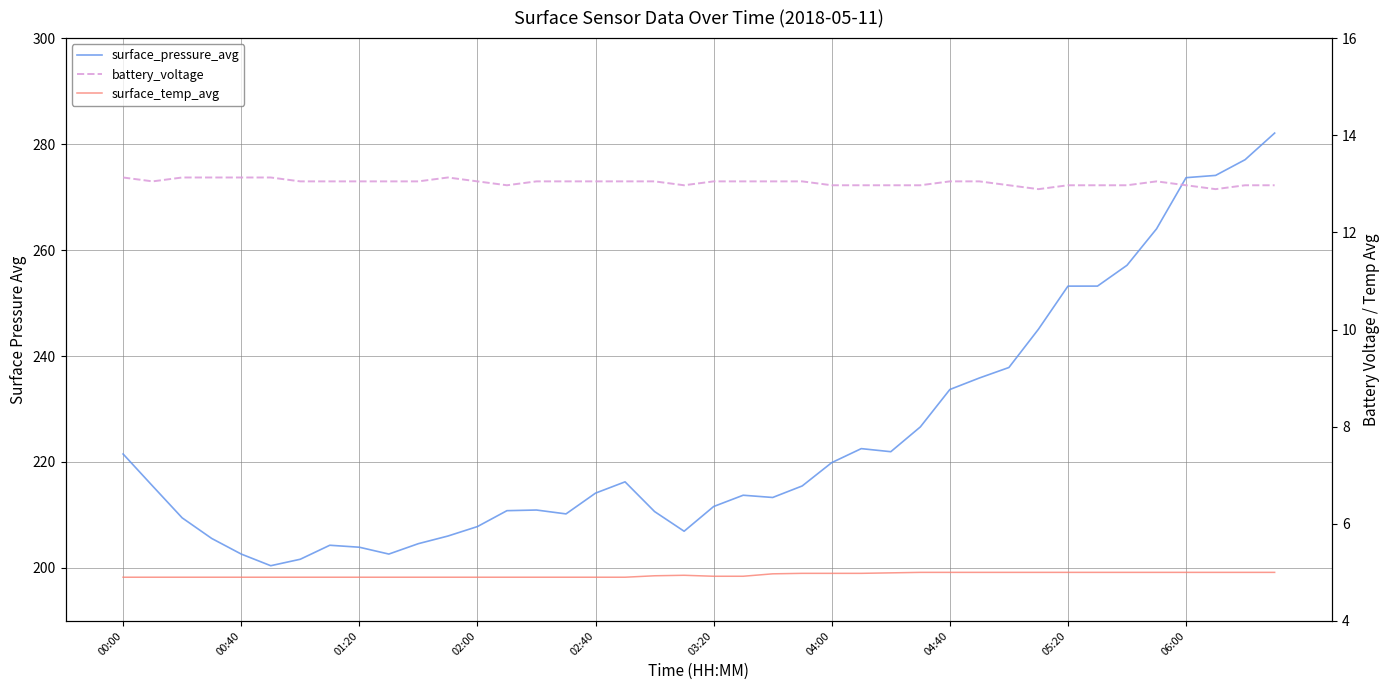

How many interior local peaks does the battery_voltage series have?

2